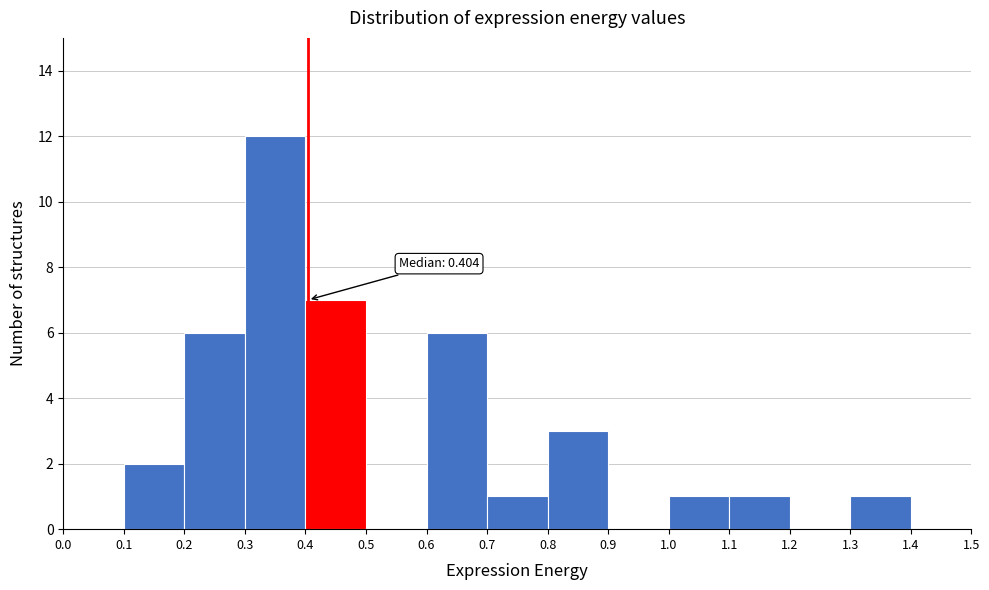

Over which range of the x-axis is the bar tallest?

0.3 to 0.4